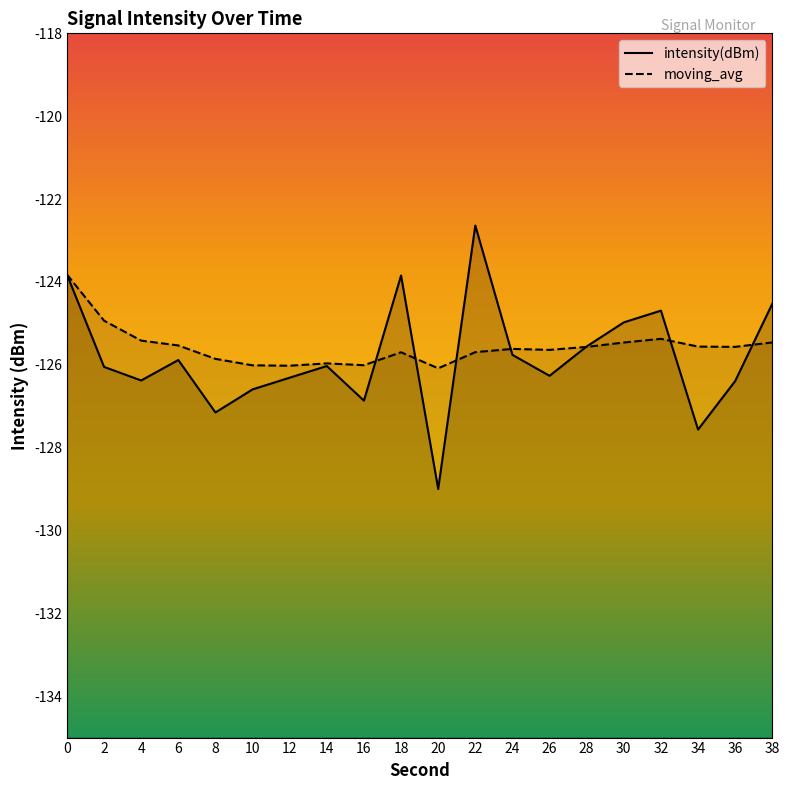

Does the chart have visible grid lines?

No